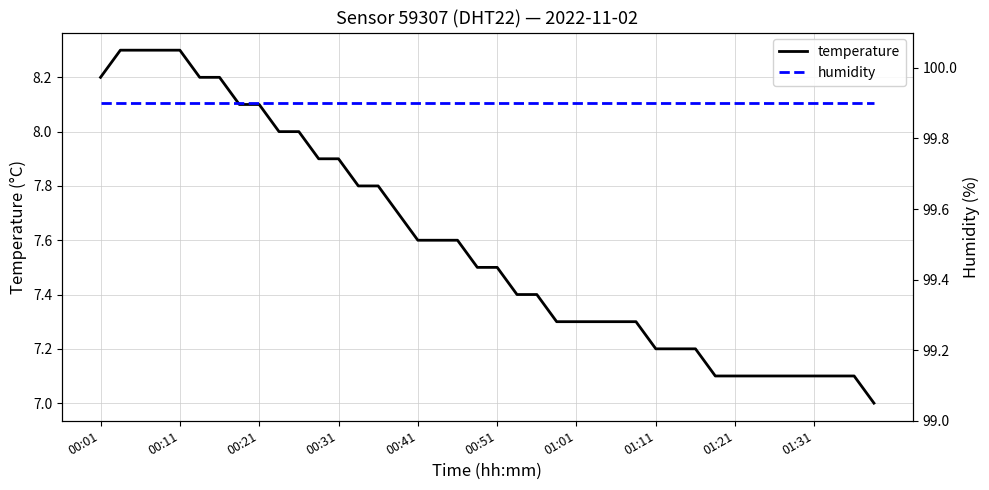

Which series has the largest range (max minus min)?

temperature